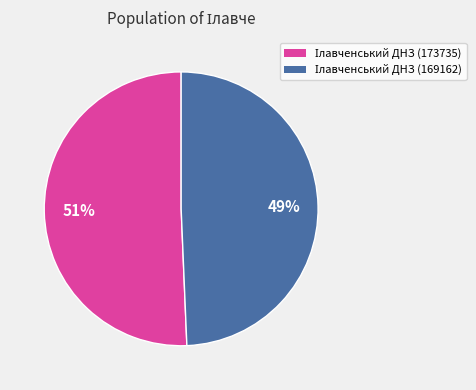

To the nearest percent, what is the average slice percentage?

50%